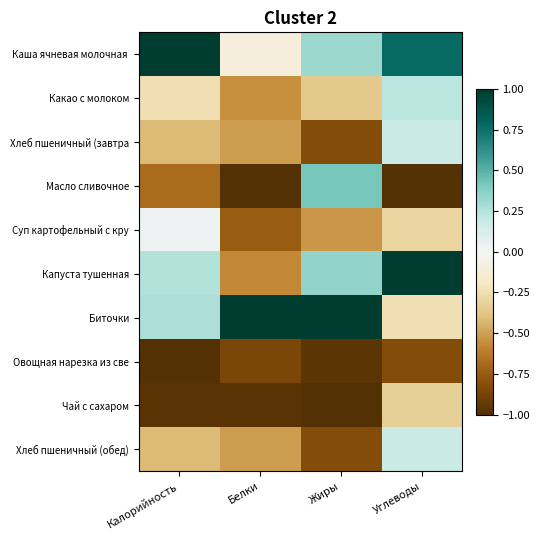

How many categories are shown in the chart?

4